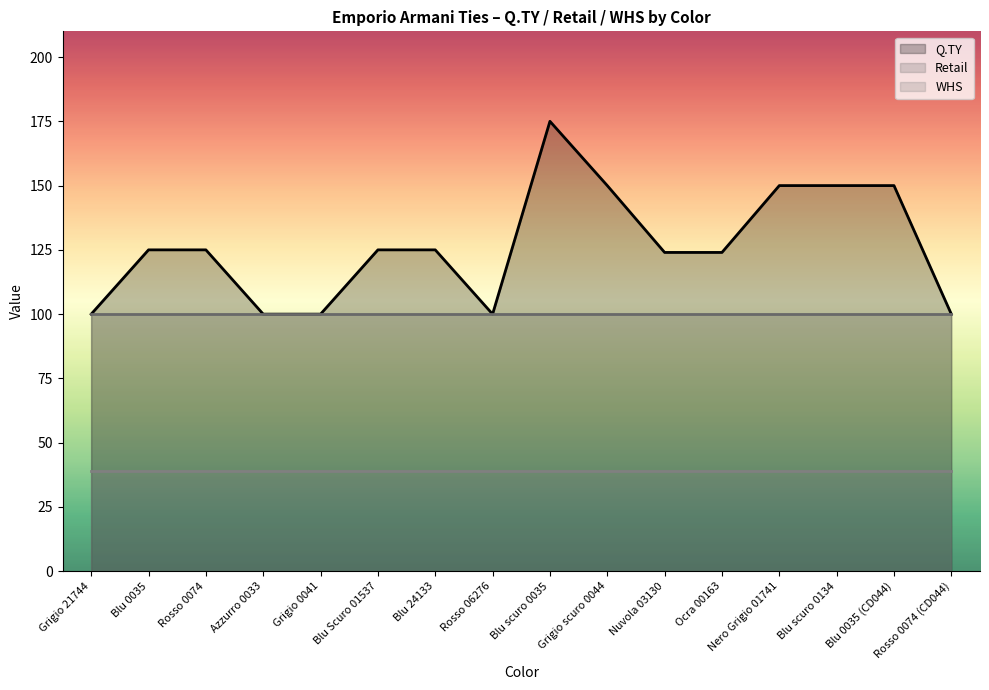

Is it true that Q.TY equals 210 at Blu scuro 0134?

False